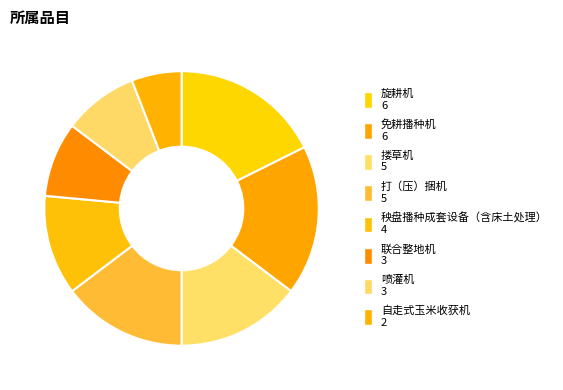

Is it true that 旋耕机 is 26% of the pie?

False